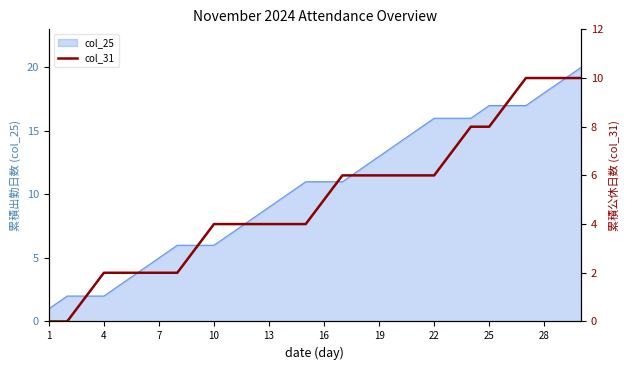

True or false: col_25 has a value of 17 at 25.

True